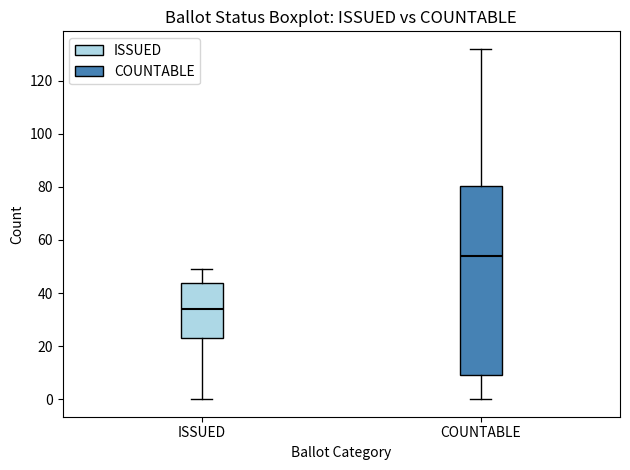

Reading left to right, read every box against the y-axis: the position of its median line, the range the box covers, and the ends of its whiskers. The values are not printed on the chart, so give them approximately, as read against the axis.

ISSUED: median 34, box 24 to 44, whiskers 0 to 50
COUNTABLE: median 54, box 10 to 80, whiskers 0 to 132